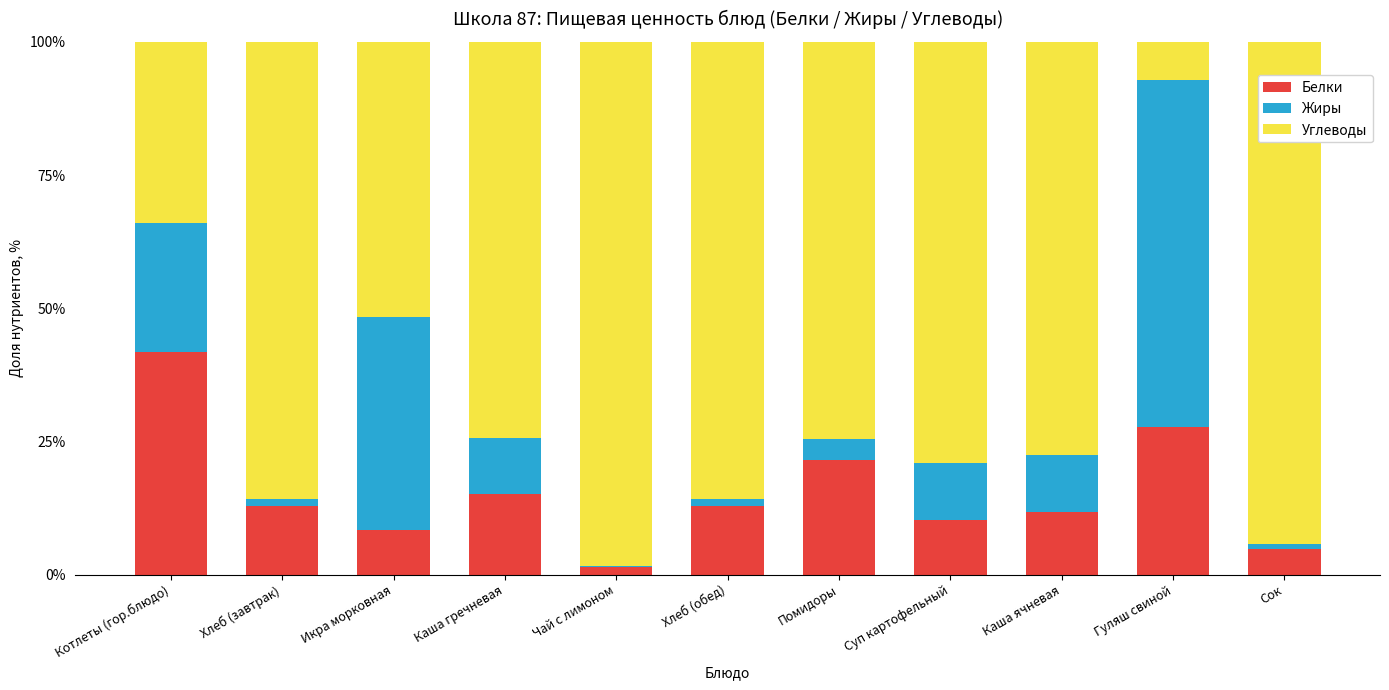

The Белки series shows 11.9 at Котлеты (гор.блюдо). True or false?

False